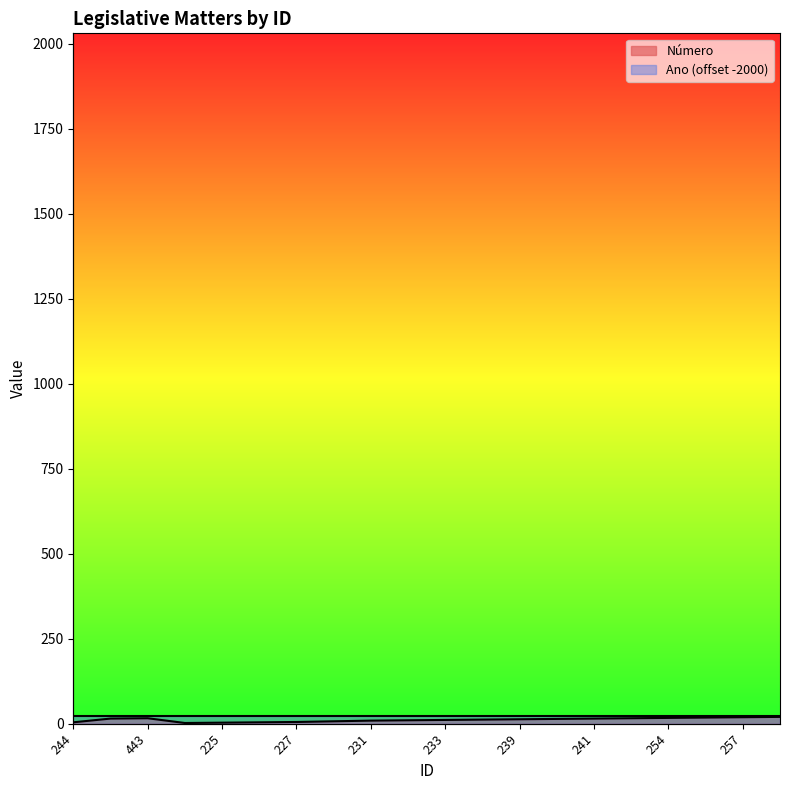

Rank the categories by value from lowest to highest.

224, 225, 244, 226, 227, 229, 231, 232, 233, 234, 239, 240, 425, 241, 443, 242, 254, 255, 257, 259